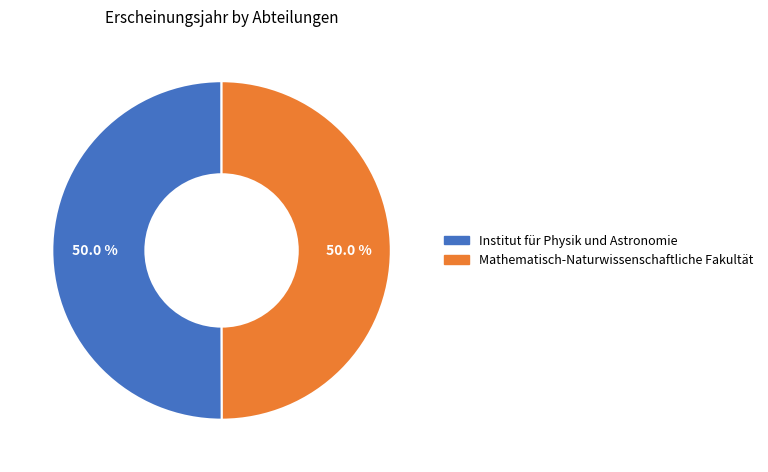

What percentage is NOT represented by Institut für Physik und Astronomie?

50.0%